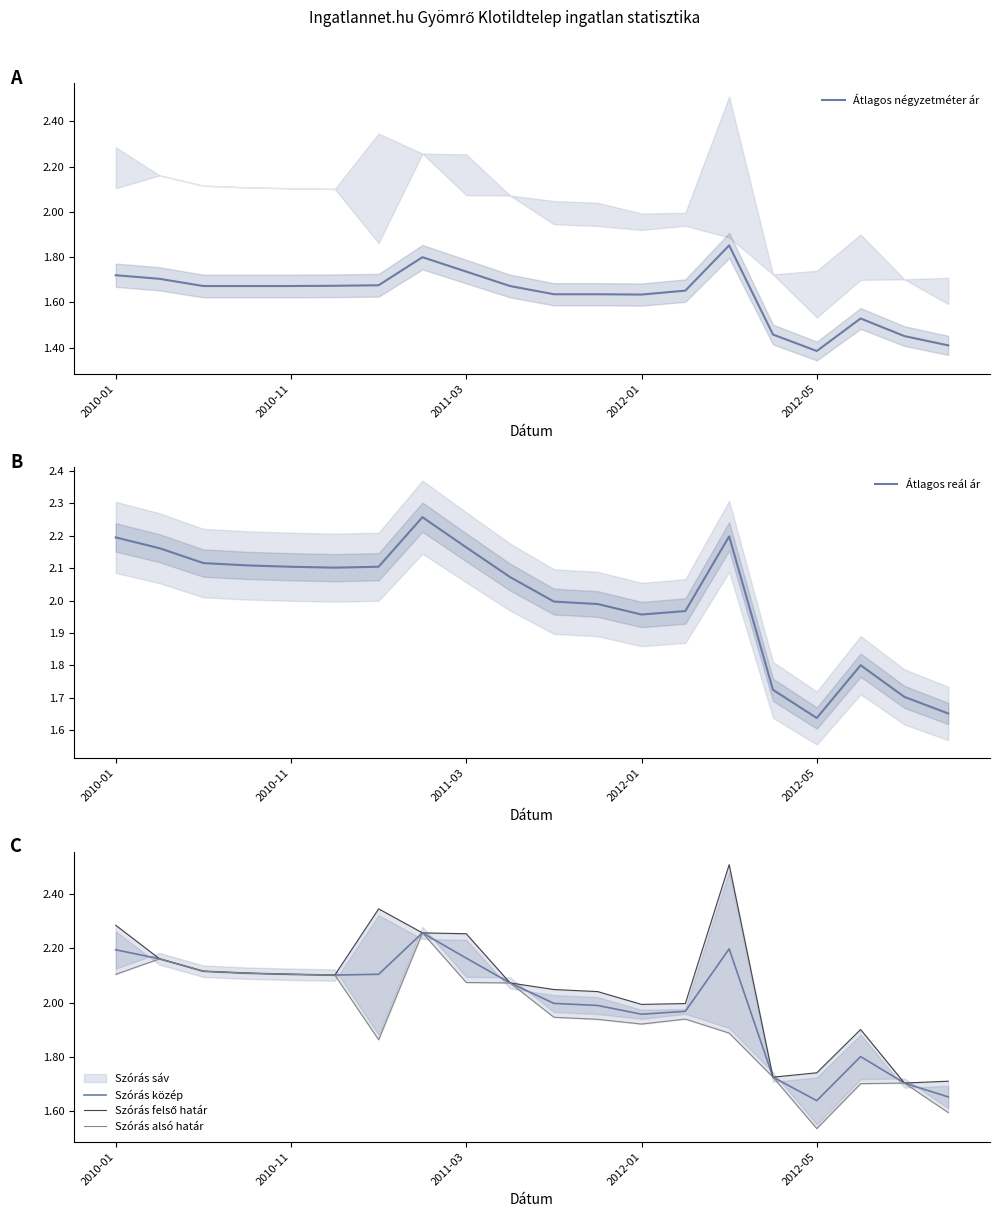

What is the difference between the second highest and second lowest values in the Szórás közép series?

54744